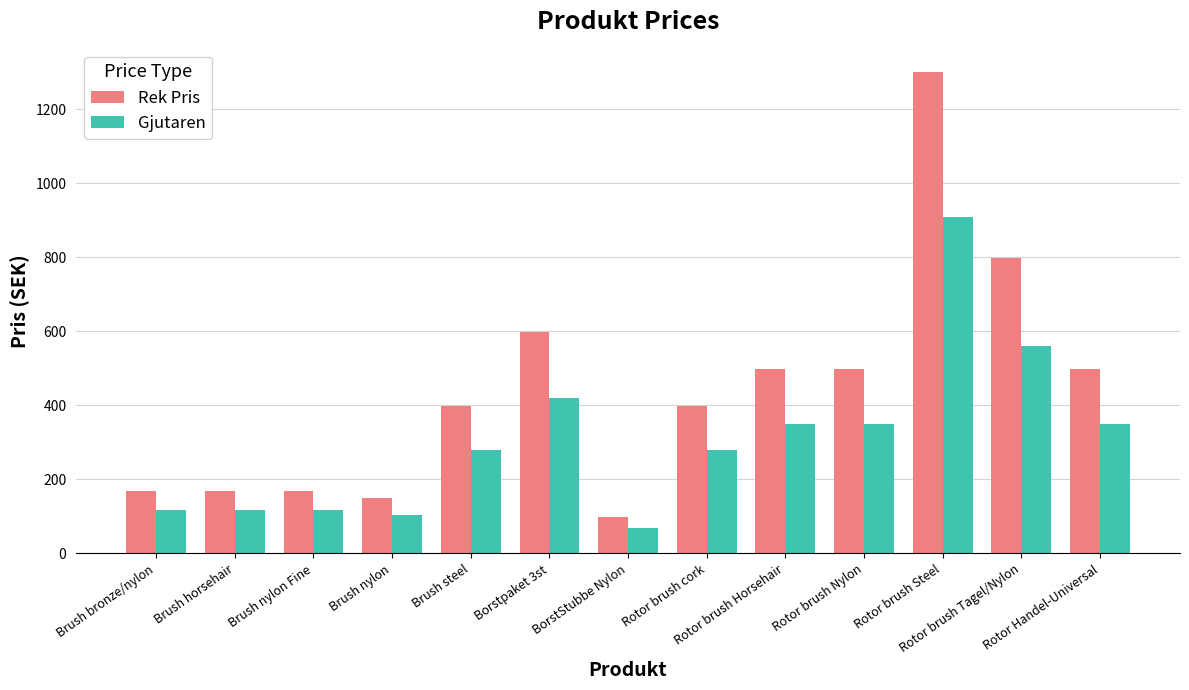

At how many categories does at least one series exceed 1287?

1